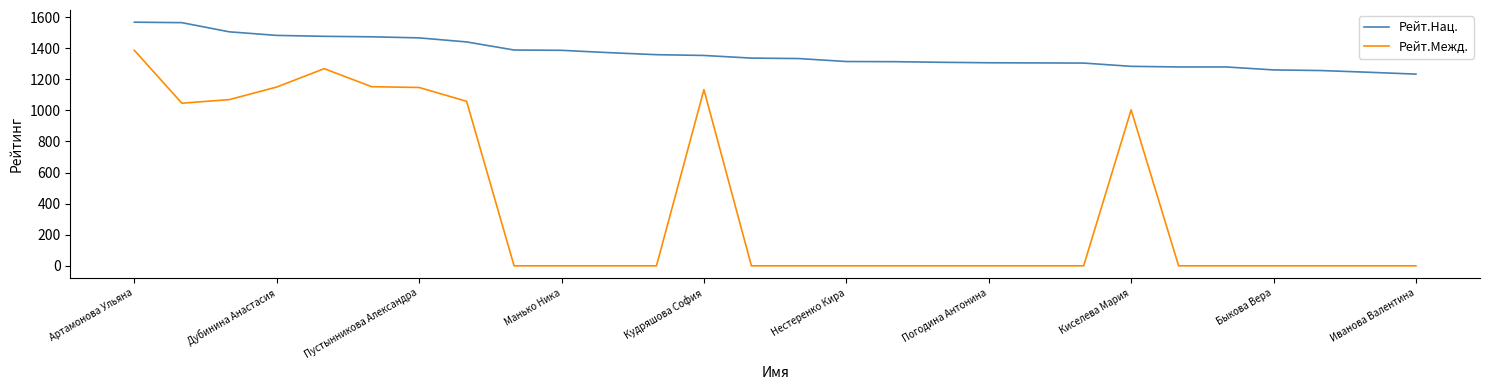

What is the maximum value for Рейт.Межд.?

1386